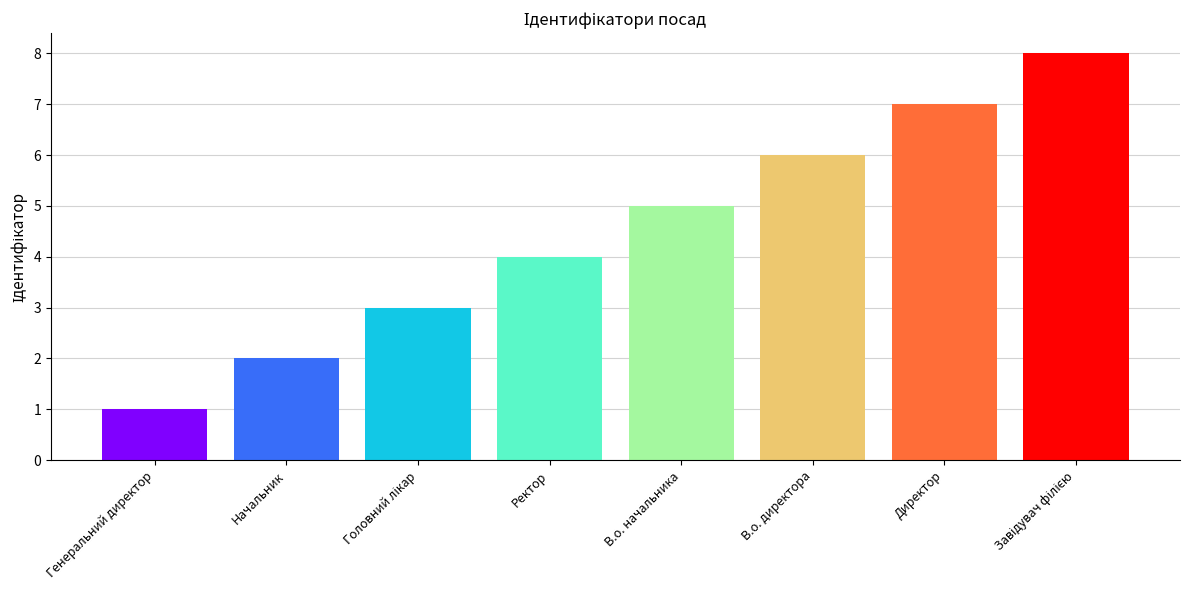

List the labels in order of value, smallest first.

Генеральний директор, Начальник, Головний лікар, Ректор, В.о. начальника, В.о. директора, Директор, Завідувач філією